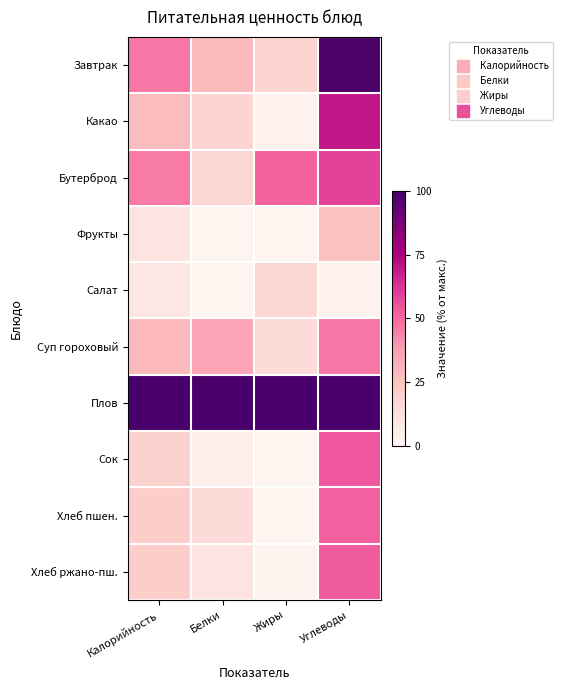

Reading right to left, transcribe all the data shown in this chart.

Завтрак: Углеводы=99.0	Жиры=18.2	Белки=28.4	Калорийность=46.7
Какао: Углеводы=69.6	Жиры=3.0	Белки=17.6	Калорийность=28.1
Бутерброд: Углеводы=59.8	Жиры=51.2	Белки=16.5	Калорийность=45.8
Фрукты: Углеводы=26.2	Жиры=1.8	Белки=1.9	Калорийность=10.0
Салат: Углеводы=2.9	Жиры=16.6	Белки=1.9	Калорийность=8.7
Суп гороховый: Углеводы=46.1	Жиры=14.8	Белки=34.9	Калорийность=28.8
Плов: Углеводы=100.0	Жиры=100.0	Белки=100.0	Калорийность=100.0
Сок: Углеводы=54.0	Жиры=0.9	Белки=4.7	Калорийность=19.4
Хлеб пшен.: Углеводы=51.7	Жиры=1.8	Белки=14.7	Калорийность=21.0
Хлеб ржано-пш.: Углеводы=52.9	Жиры=2.0	Белки=10.4	Калорийность=20.6